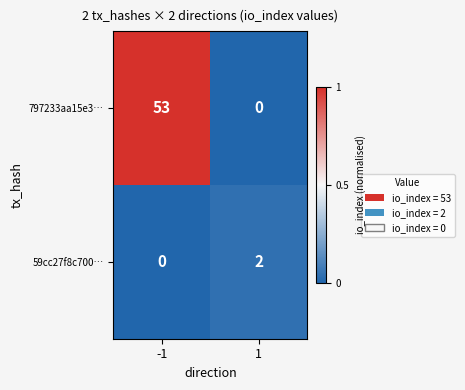

What is the total value across all series at -1?

53